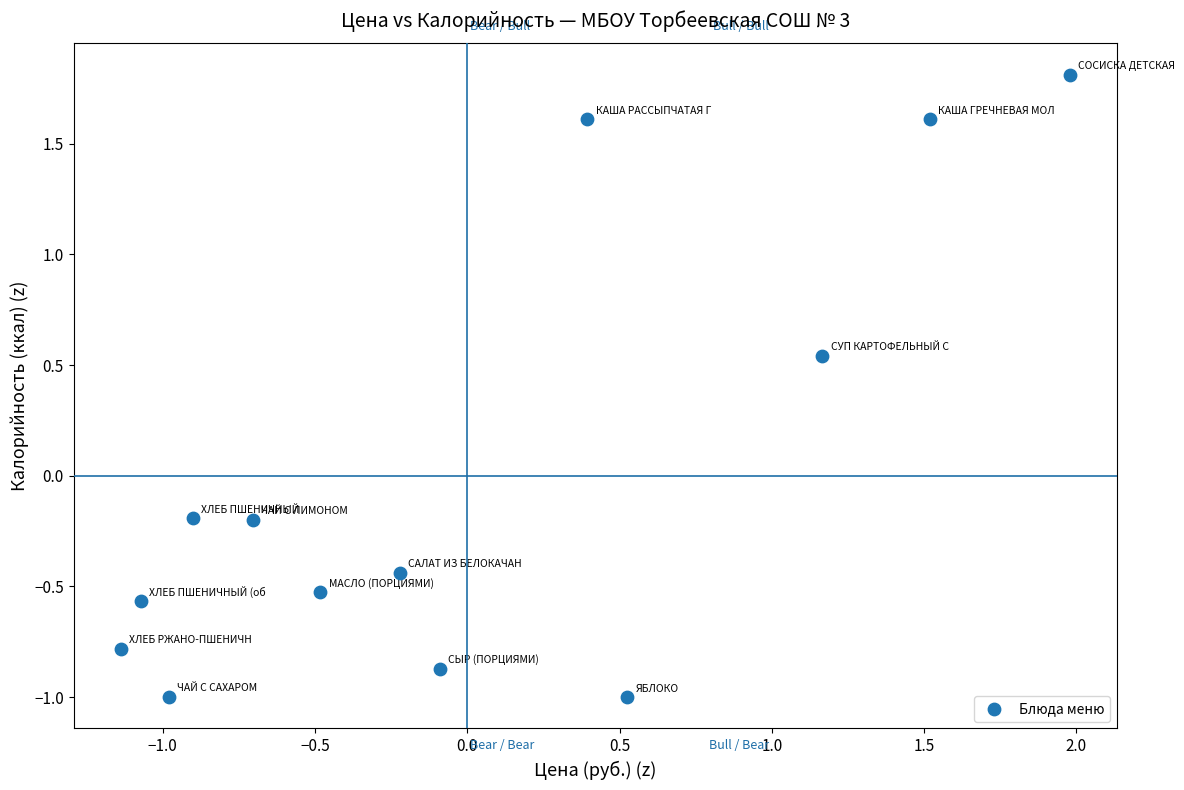

What is the range of Y values (max minus min)?

2.8